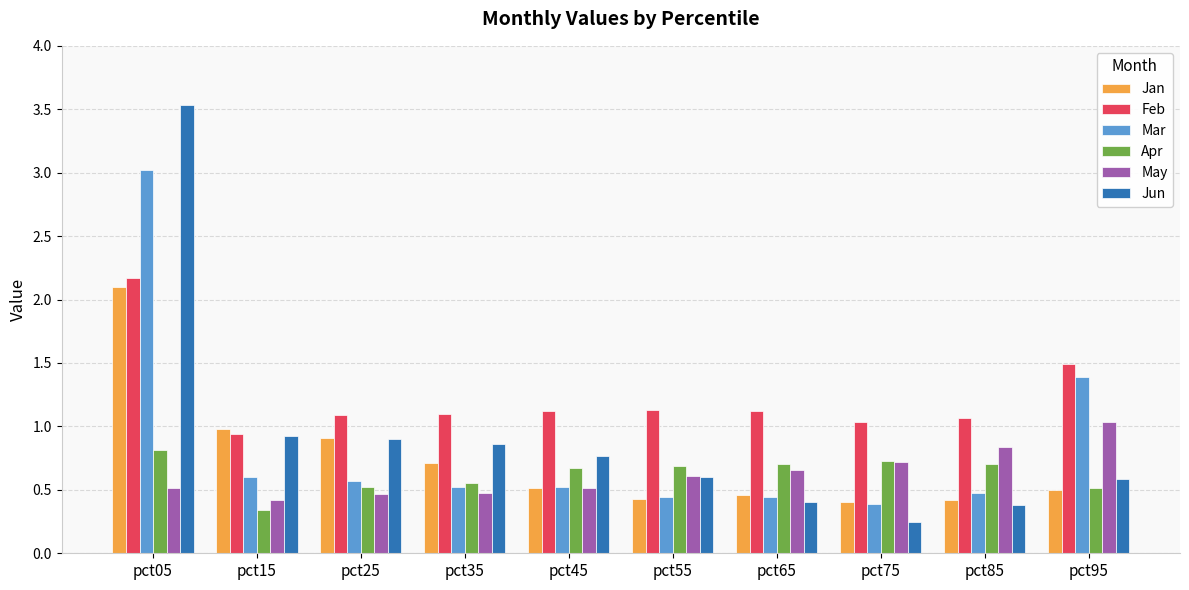

The Feb series shows 1.8 at pct35. True or false?

False